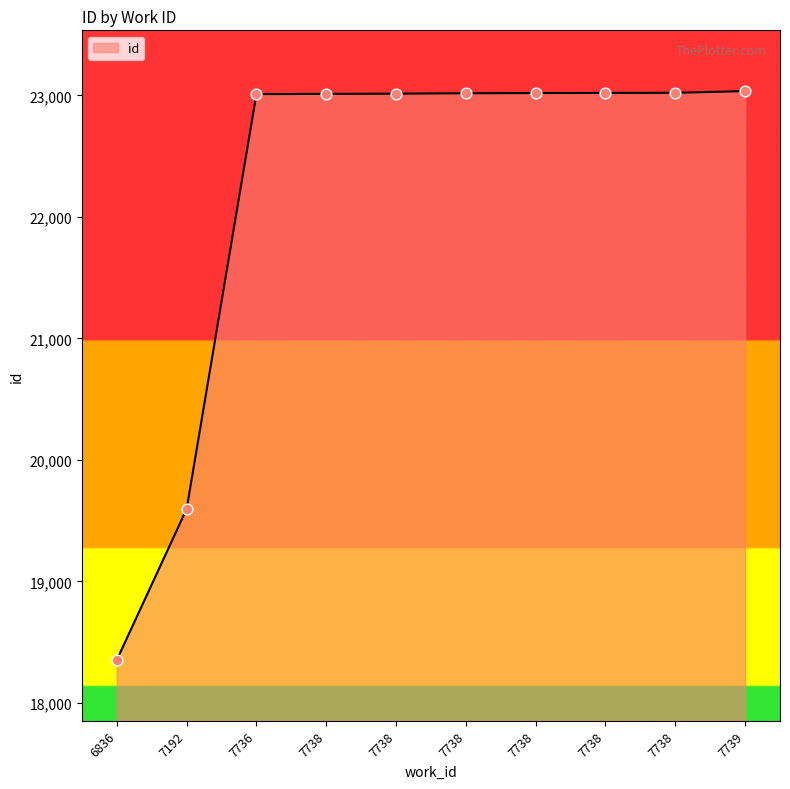

What is the ratio of the value at 7738 to the value at 7738?

1.0